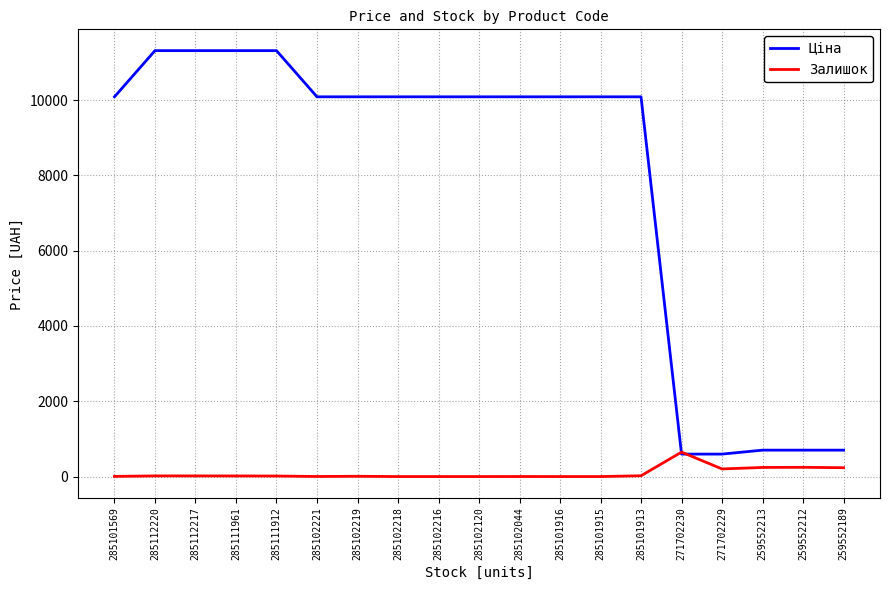

List the series in order of their peak value, lowest first.

Залишок, Ціна